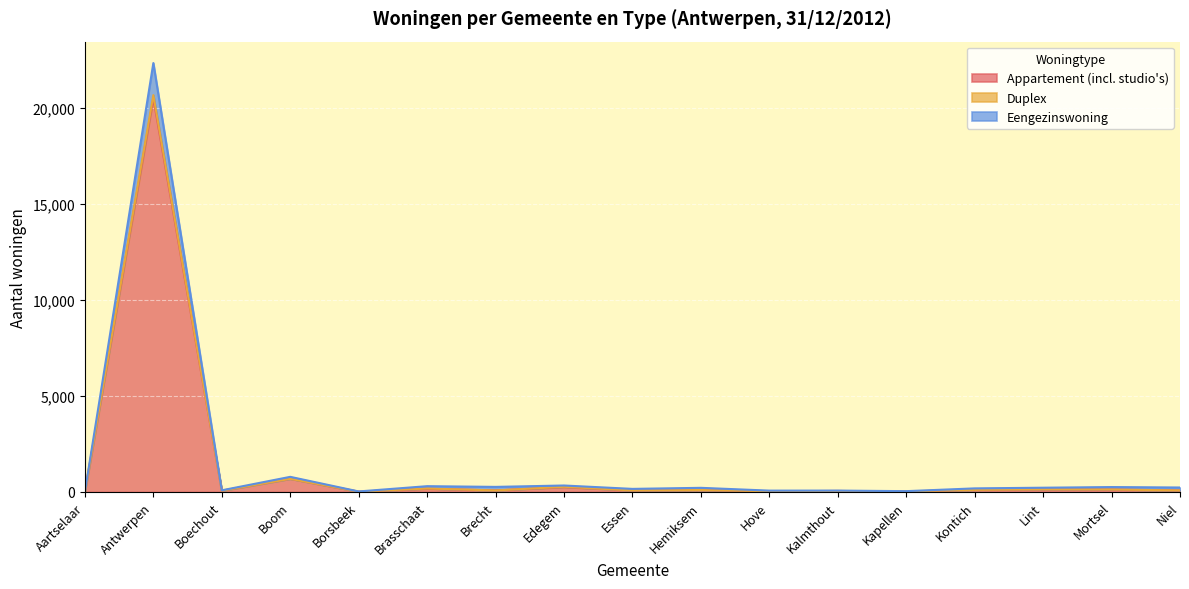

How many data points in Eengezinswoning are less than 213?

8